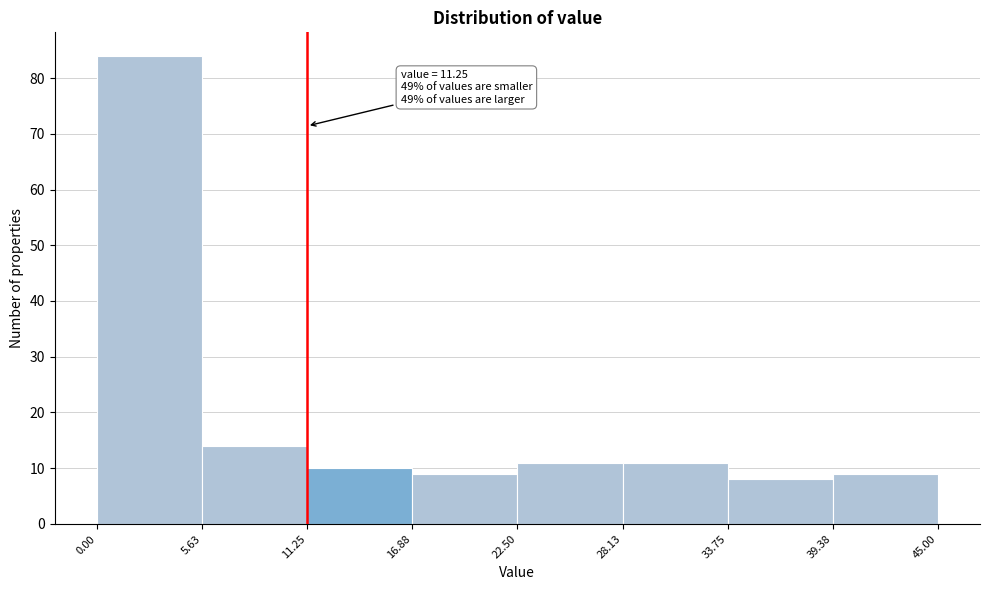

Which range on the x-axis has the tallest bar?

0.00 to 5.63